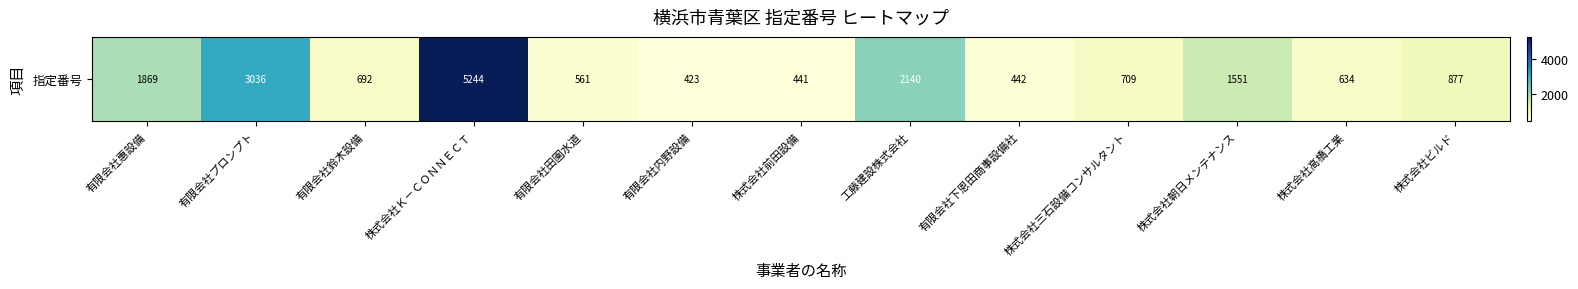

What is the sum of the values at 株式会社Ｋ－ＣＯＮＮＥＣＴ and 有限会社下恩田商事設備社?

5686